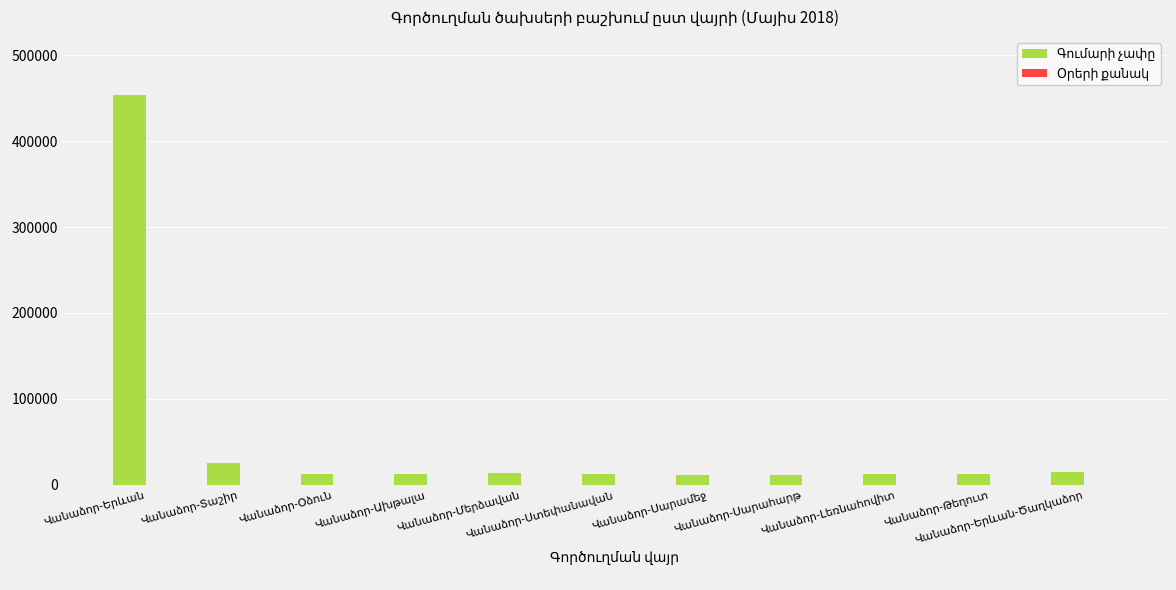

What is the maximum value shown in the chart?

453400